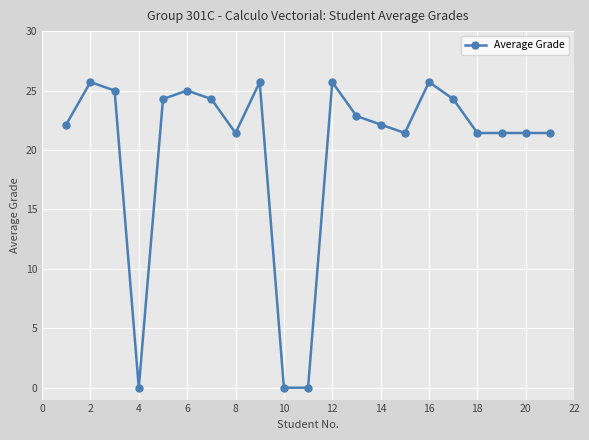

Does the chart display data point markers on the line(s)?

Yes